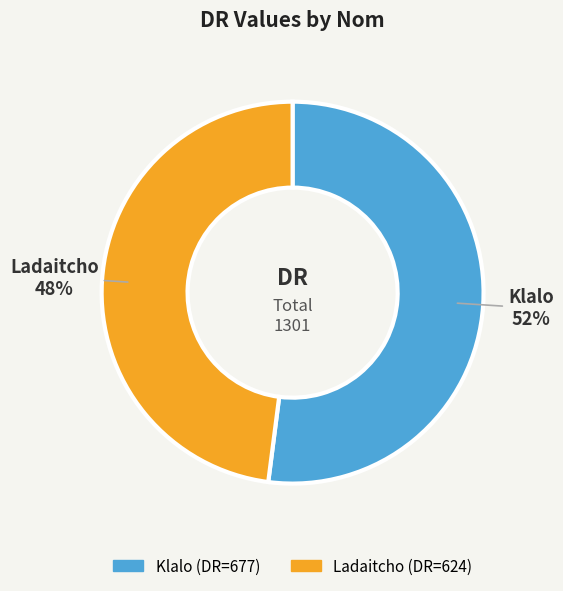

Which slice represents more than half of the pie?

Klalo